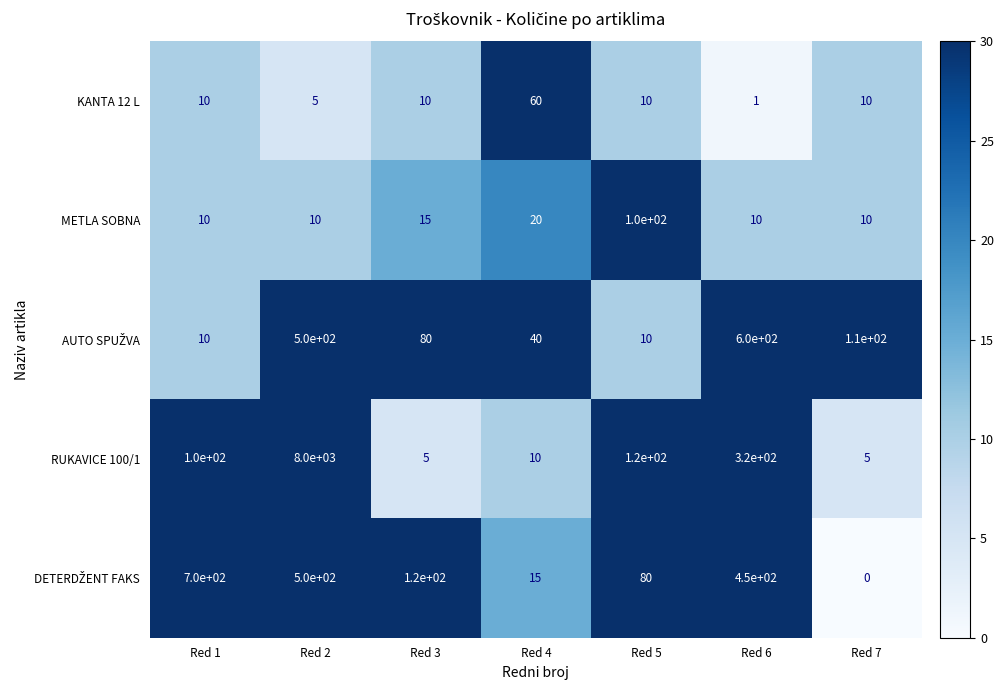

What is the approximate value of METLA SOBNA at Red 4?

20